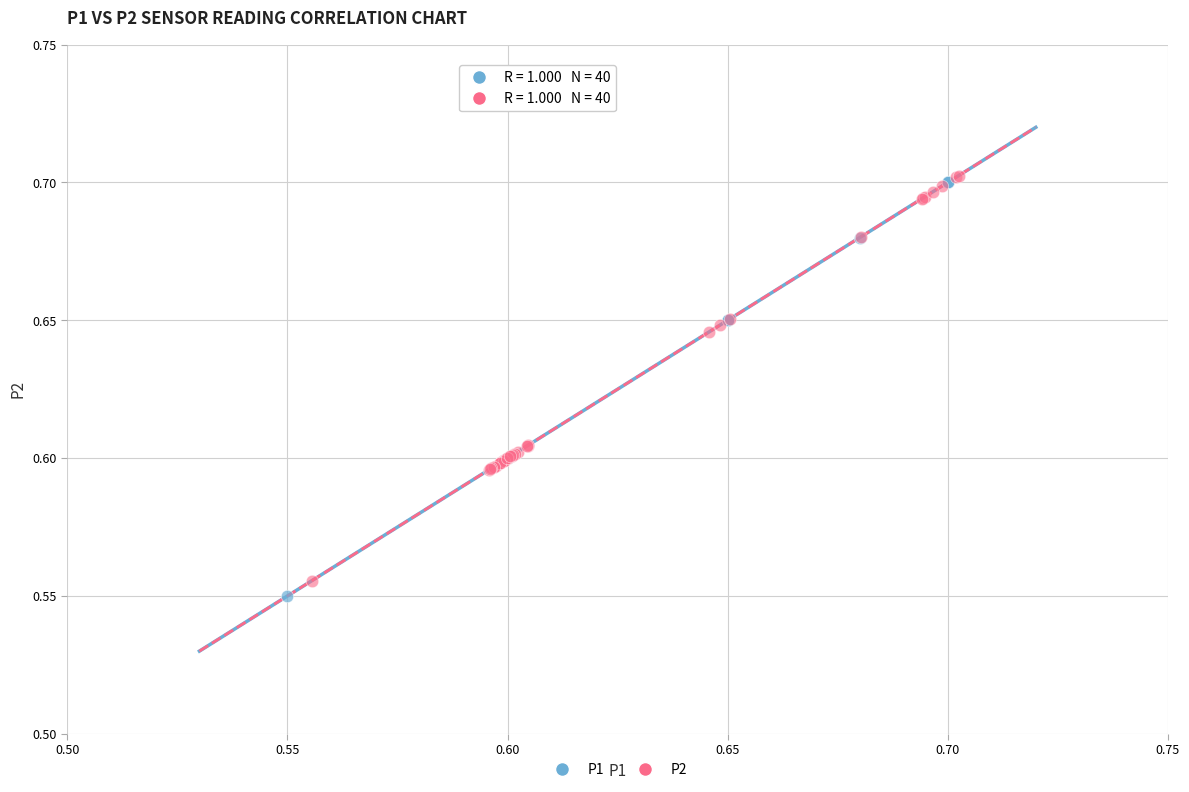

Which series reaches the minimum Y coordinate?

P1